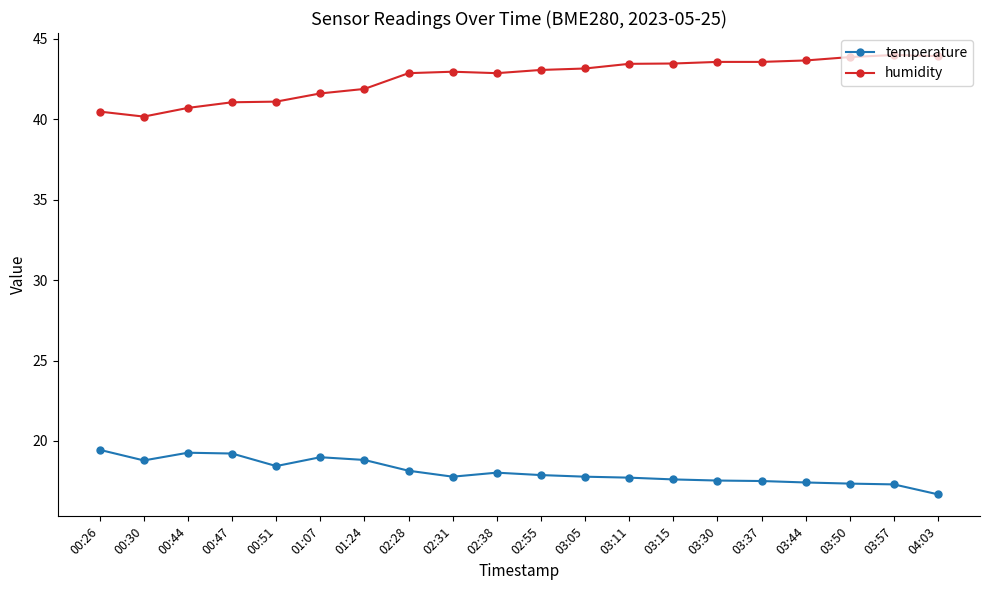

True or false: temperature has more than 1 interior local peaks.

True